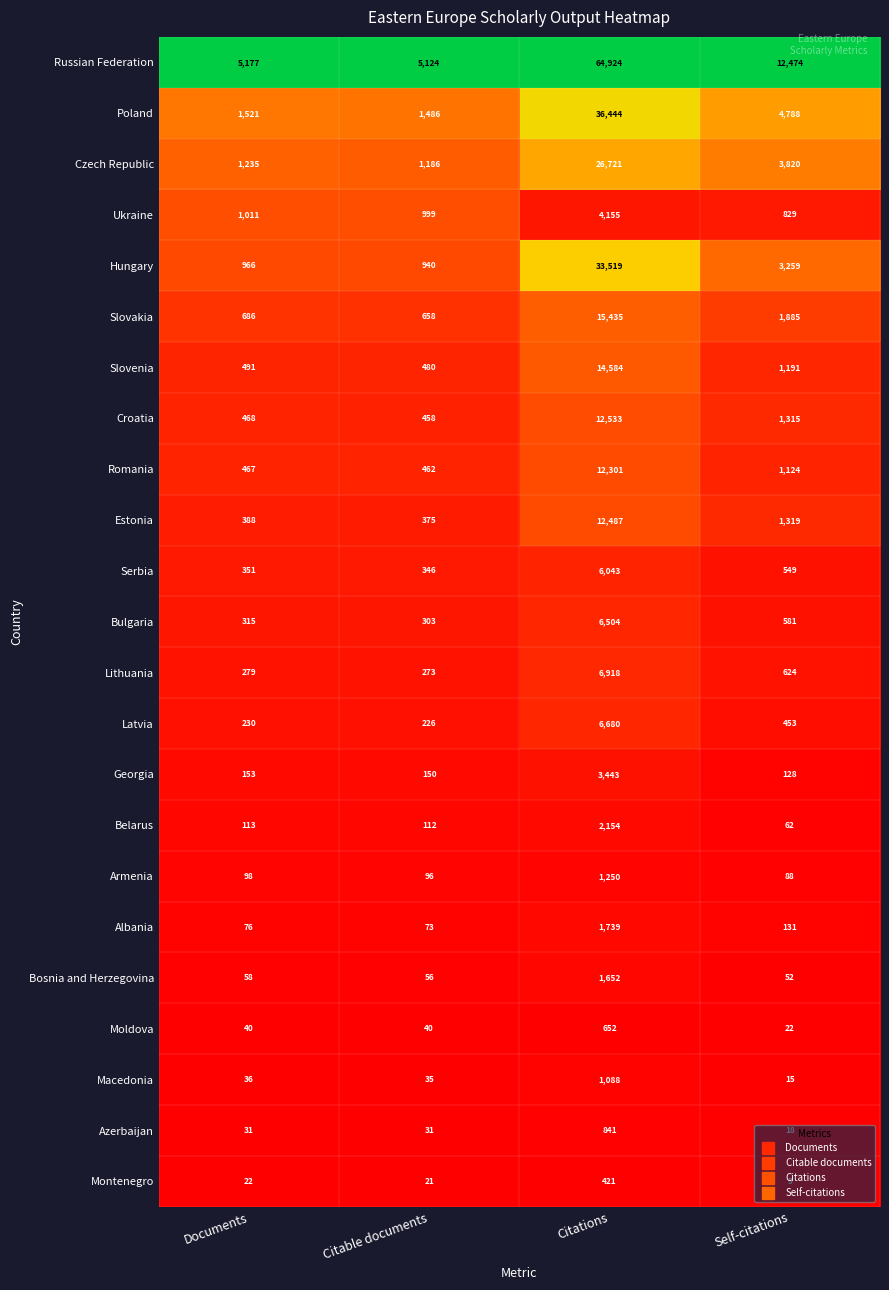

Which series has the largest total across all categories?

Russian Federation